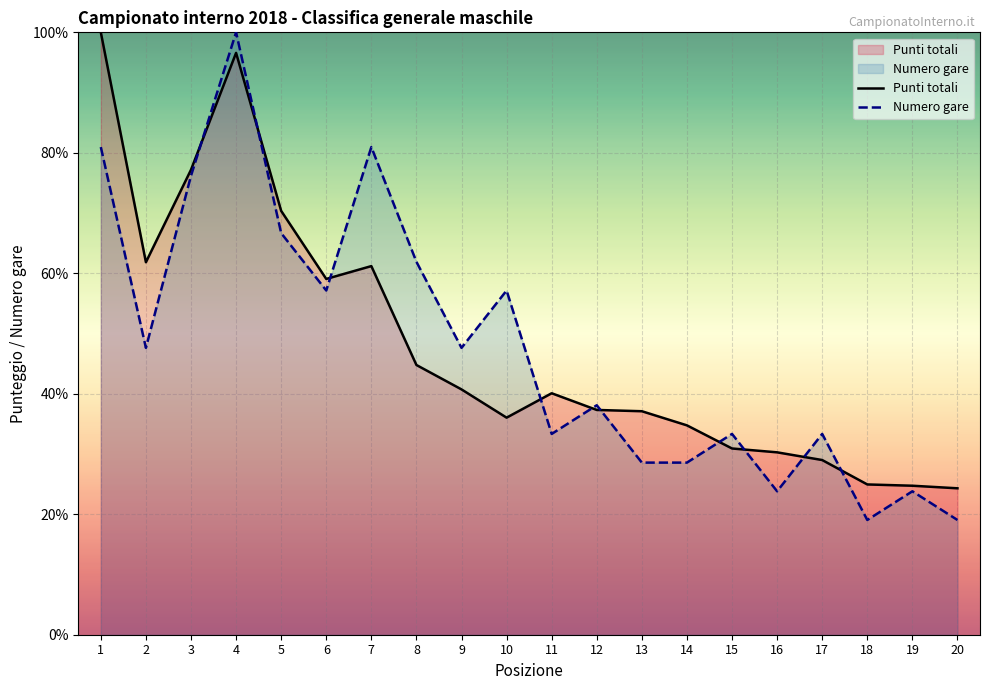

Does the chart display data point markers on the line(s)?

No